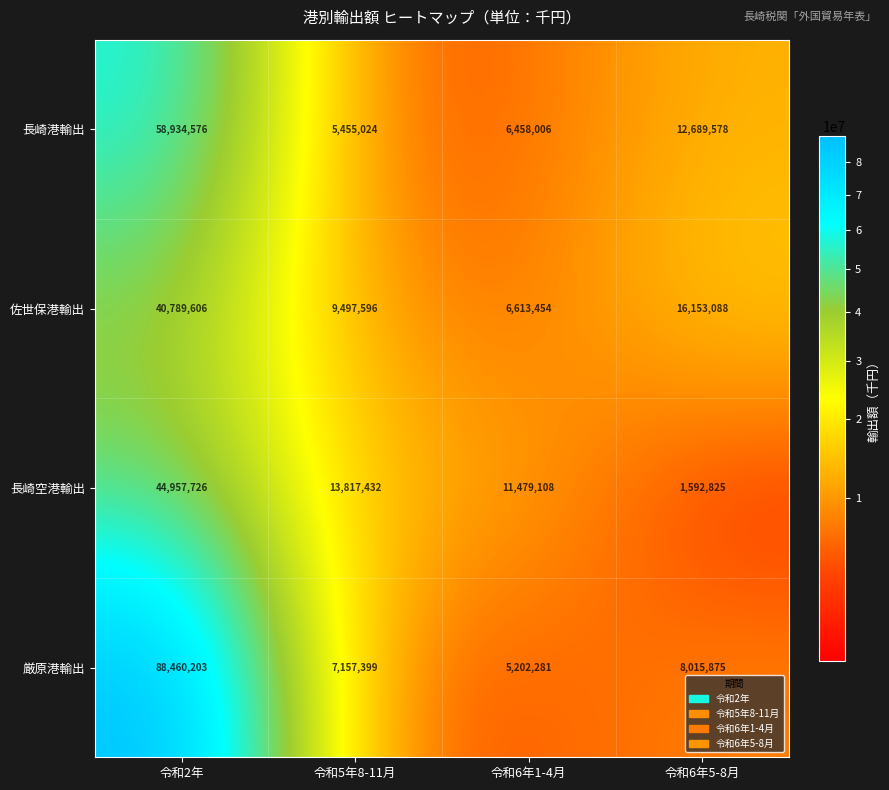

Reading left to right, what are all the values shown in this chart?

長崎港輸出: 58934576	5455024	6458006	12689578
佐世保港輸出: 40789606	9497596	6613454	16153088
長崎空港輸出: 44957726	13817432	11479108	1592825
厳原港輸出: 88460203	7157399	5202281	8015875